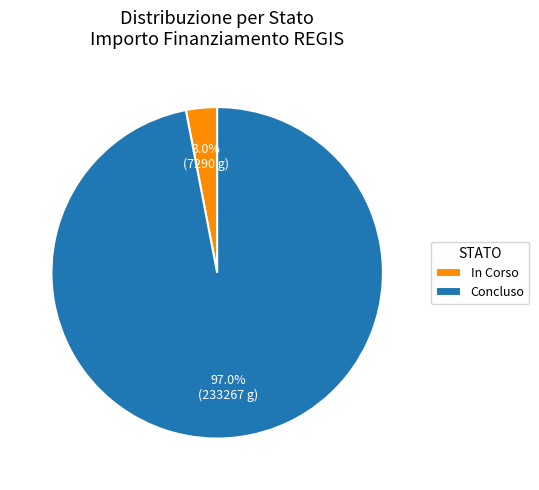

Which has a higher value, In Corso or Concluso?

Concluso